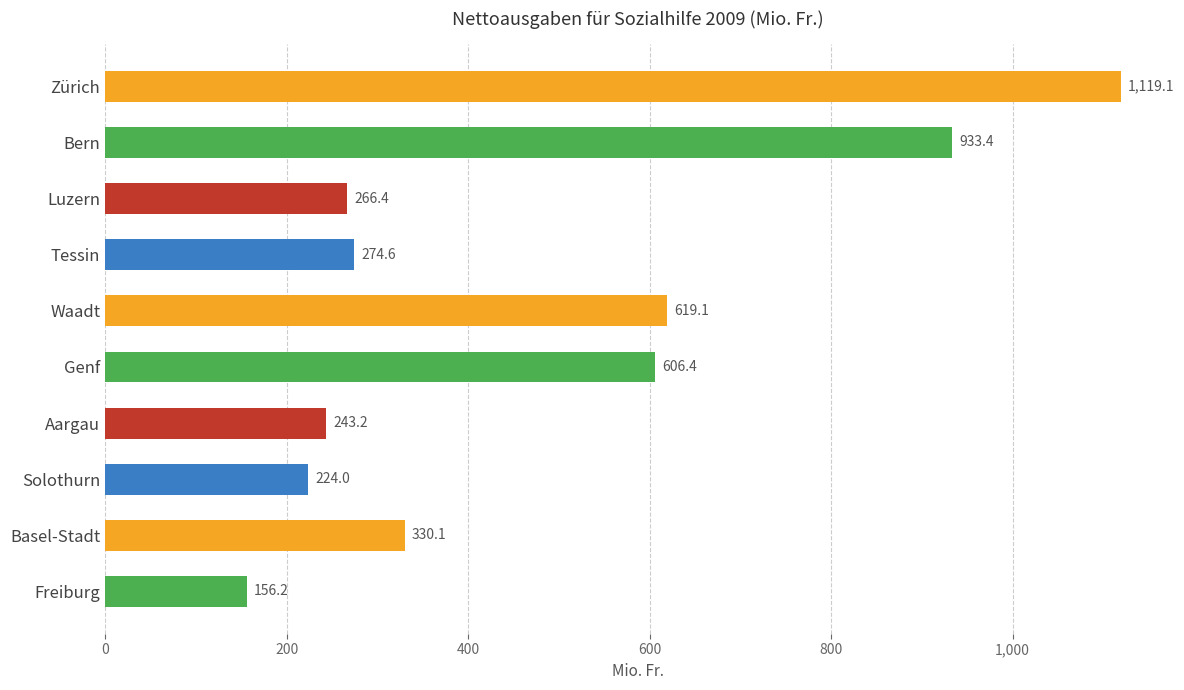

What is the sum of all values?

4772.5